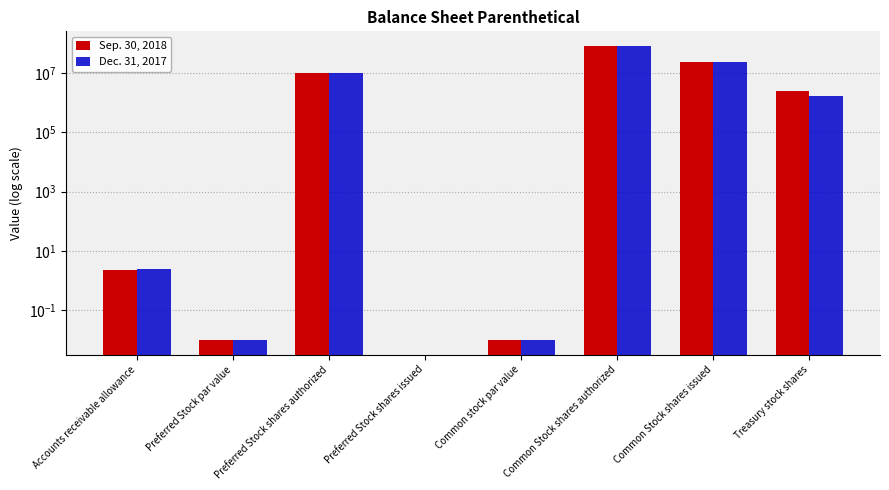

Are the bars grouped side by side (vs. stacked)?

Yes